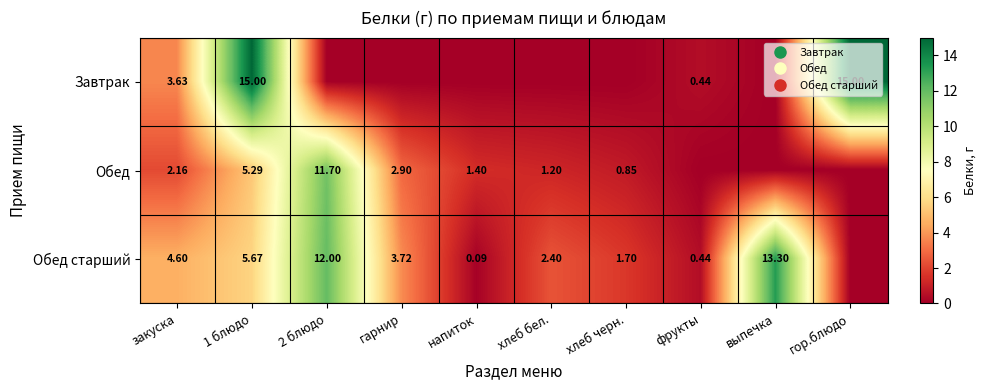

What is the difference between the maximum and minimum values in the Завтрак series?

15.0